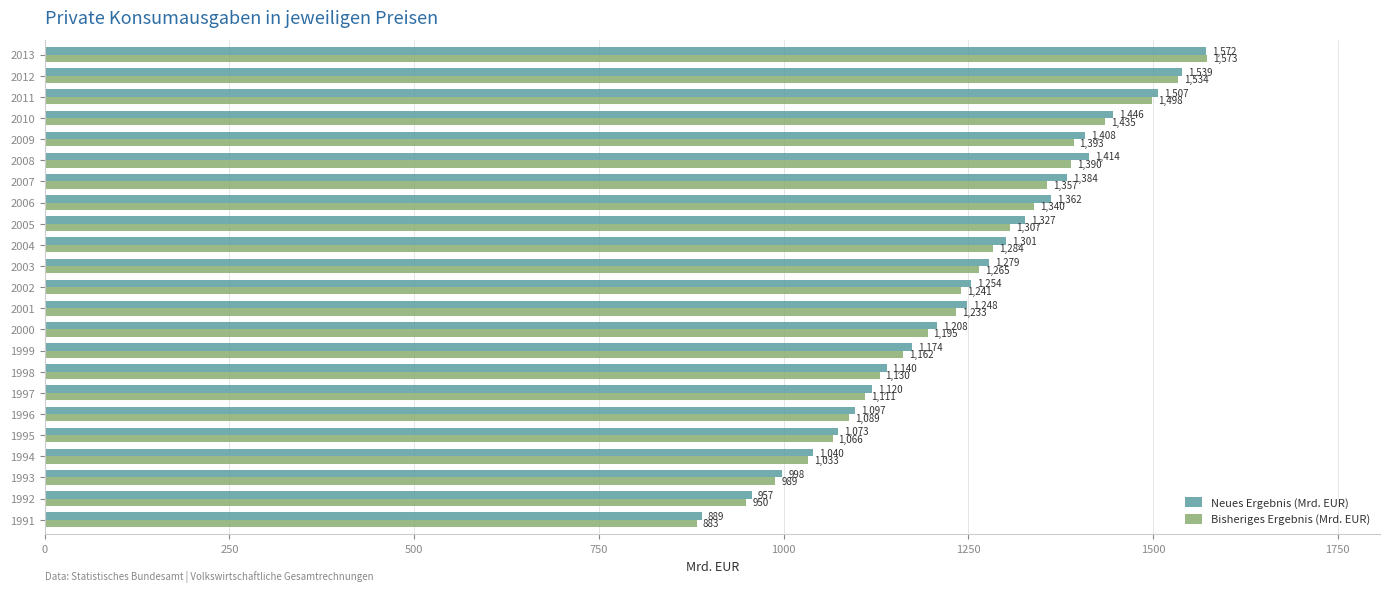

What are all the series names shown in the legend?

Neues Ergebnis (Mrd. EUR), Bisheriges Ergebnis (Mrd. EUR)